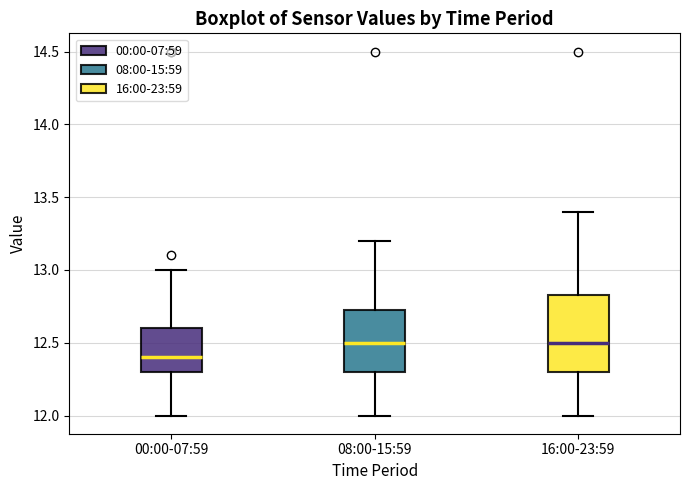

Reading left to right, read every box against the y-axis: the position of its median line, the range the box covers, and the ends of its whiskers. The values are not printed on the chart, so give them approximately, as read against the axis.

00:00-07:59: median 12.40, box 12.30 to 12.60, whiskers 12.00 to 13.00
08:00-15:59: median 12.50, box 12.30 to 12.75, whiskers 12.00 to 13.20
16:00-23:59: median 12.50, box 12.30 to 12.85, whiskers 12.00 to 13.40